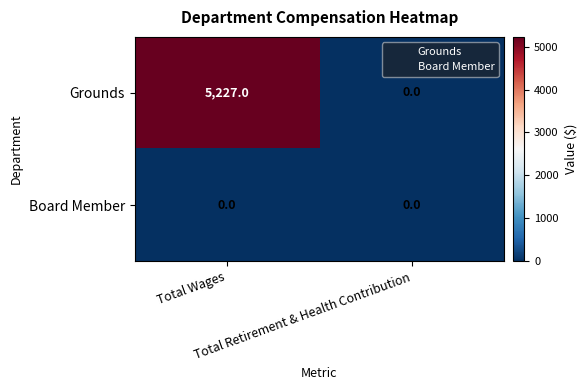

Which series has the largest total across all categories?

Grounds